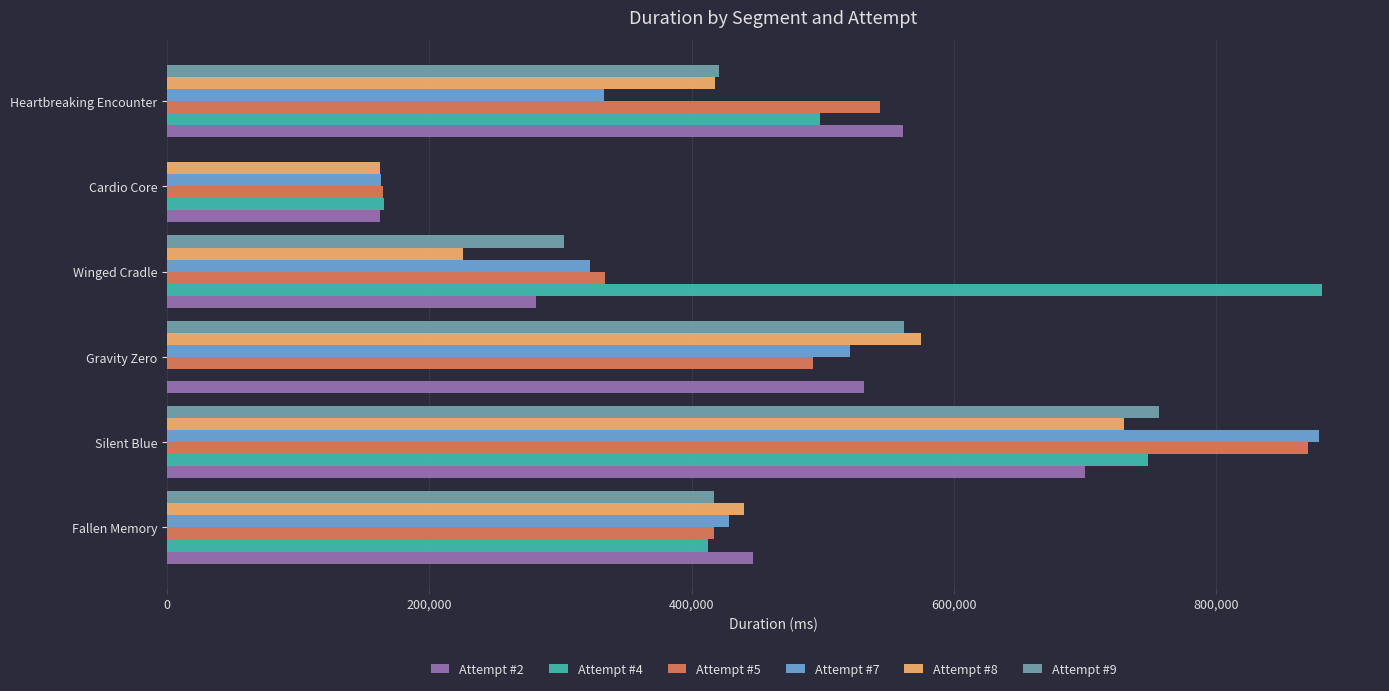

The value of Attempt #8 at Silent Blue is 986183. True or false?

False